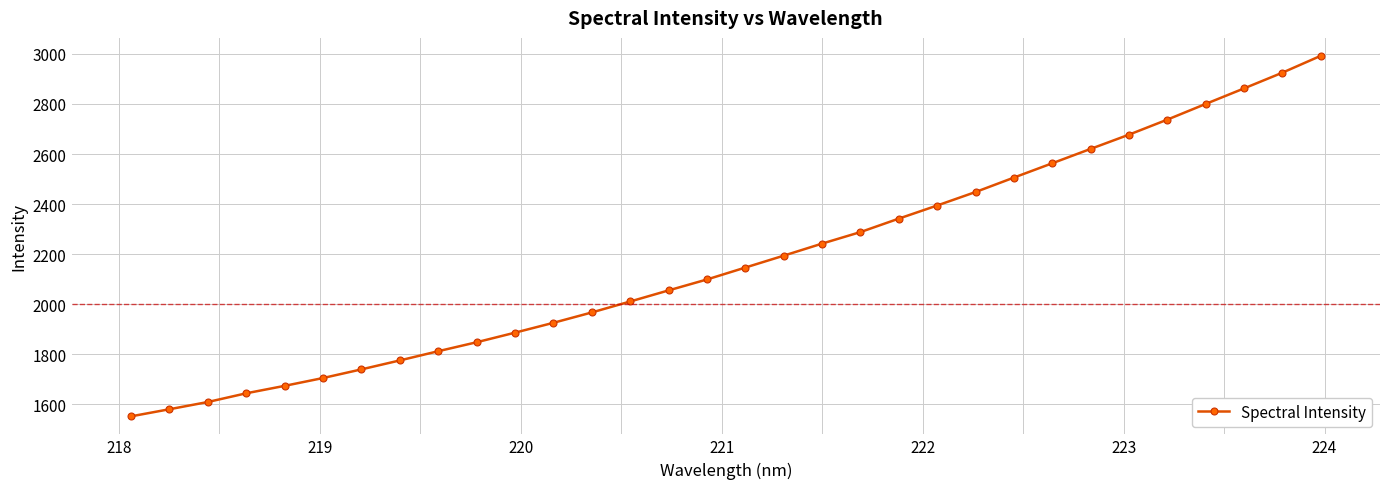

True or false: there are more than 2 points higher than both neighbors.

False